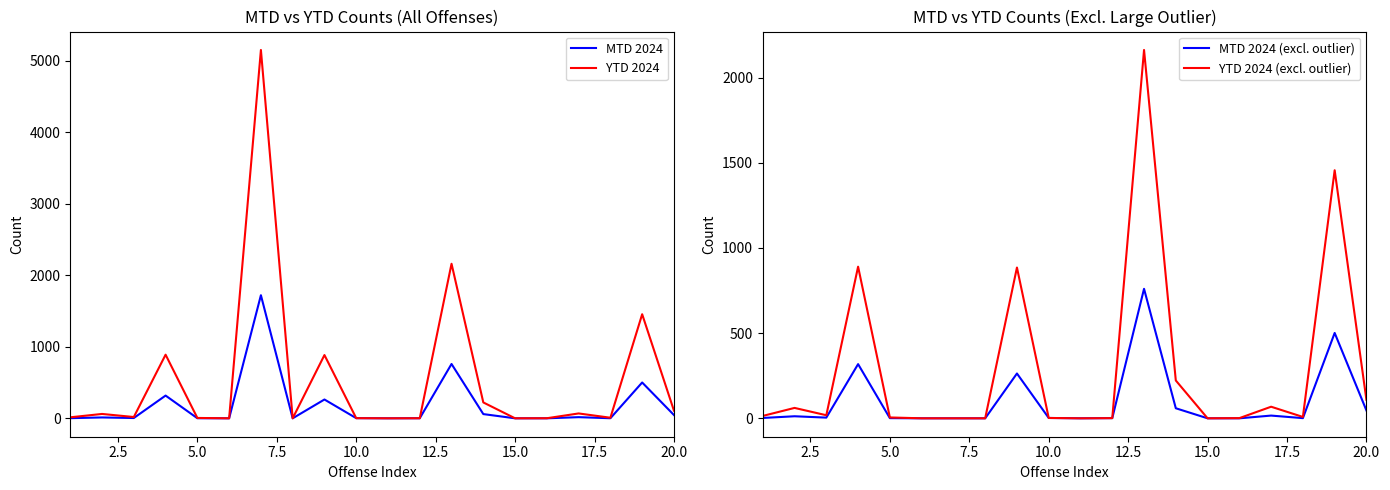

The value of YTD 2024 (excl. outlier) at 20.0 is 108. True or false?

True